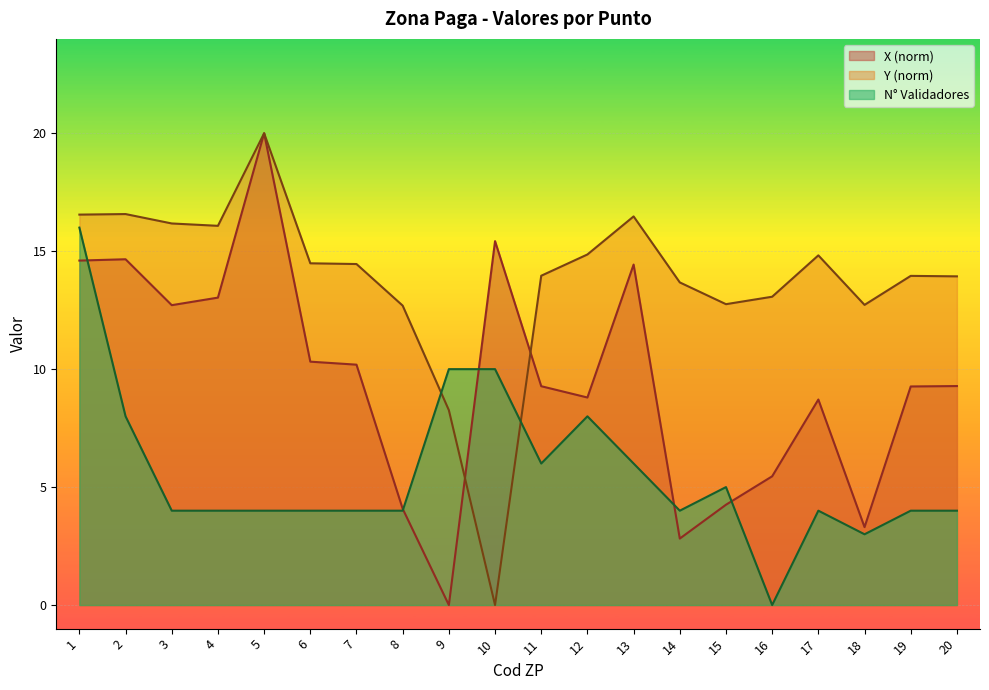

How many lines are shown in the chart?

3